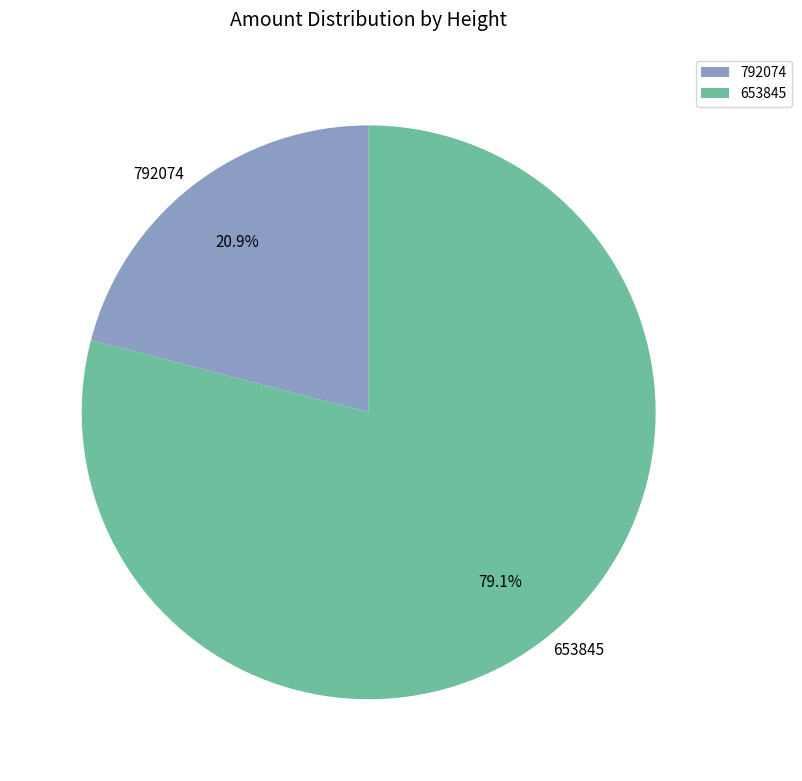

Which slice is the largest?

653845